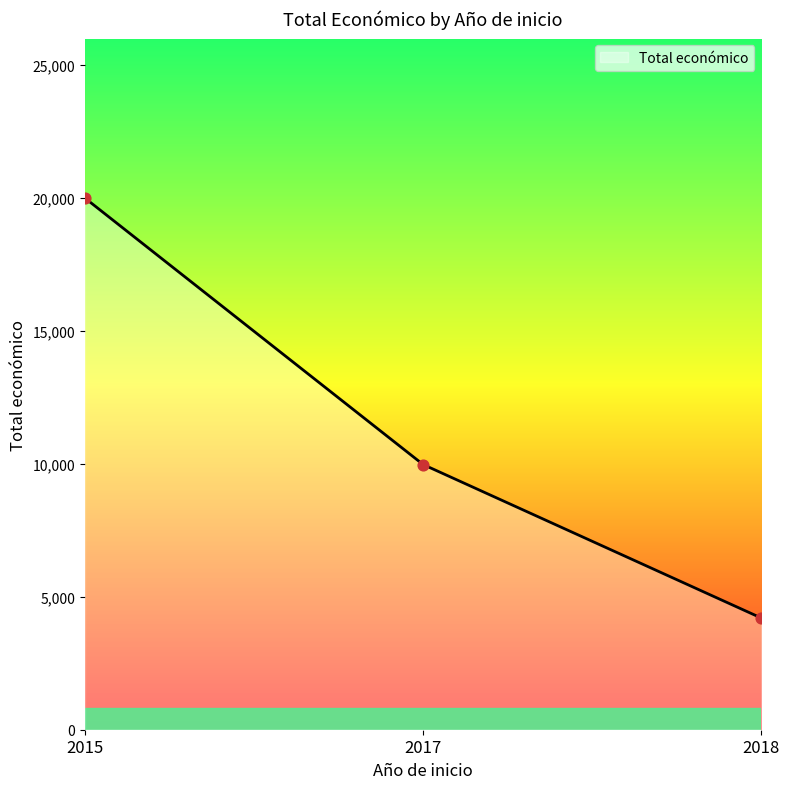

Approximately how many times larger is the value at 2015 compared to 2018?

4.8